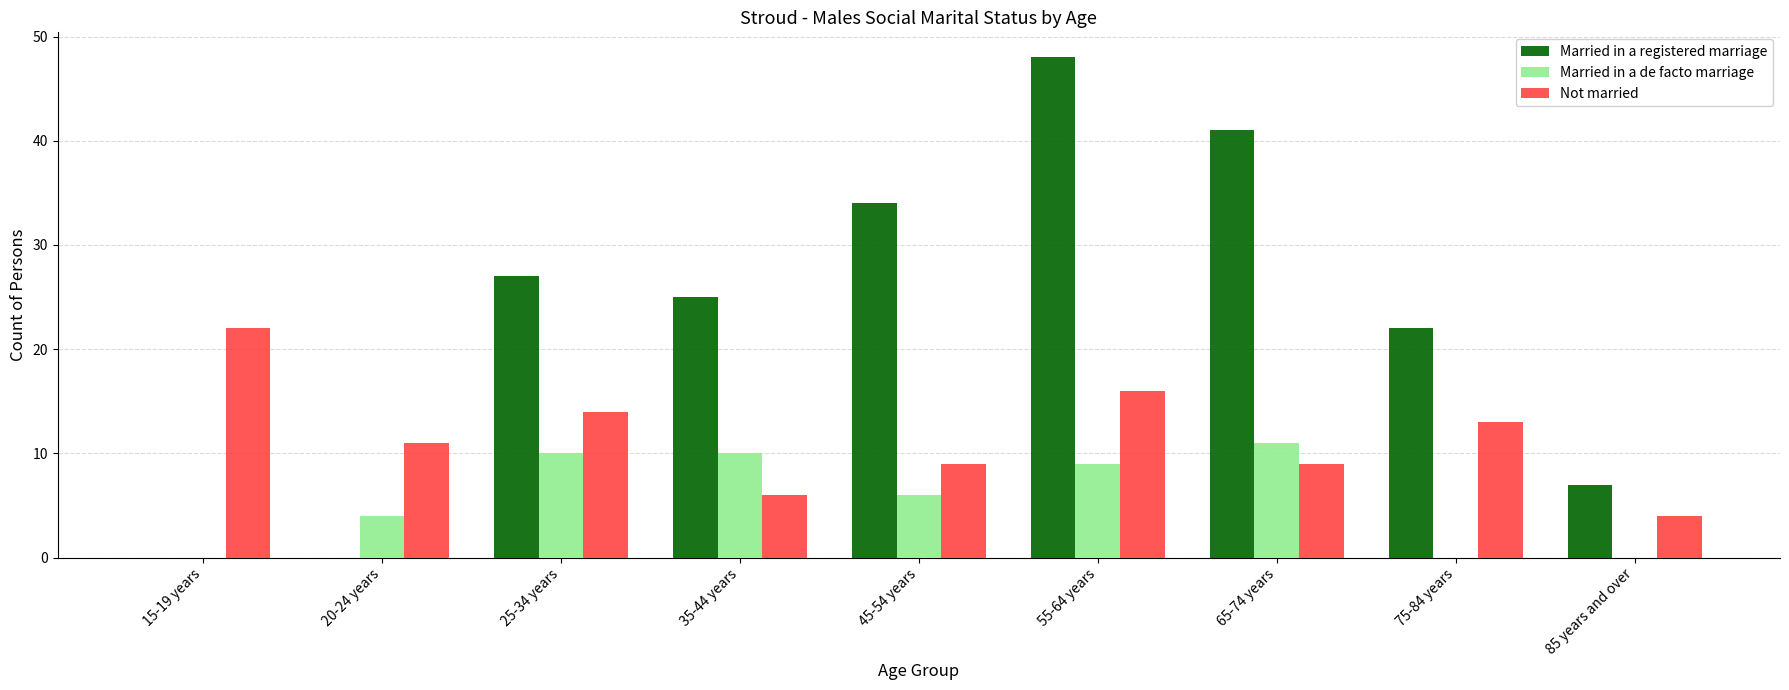

What is the sum of the Married in a de facto marriage values at 35-44 years and 15-19 years?

10